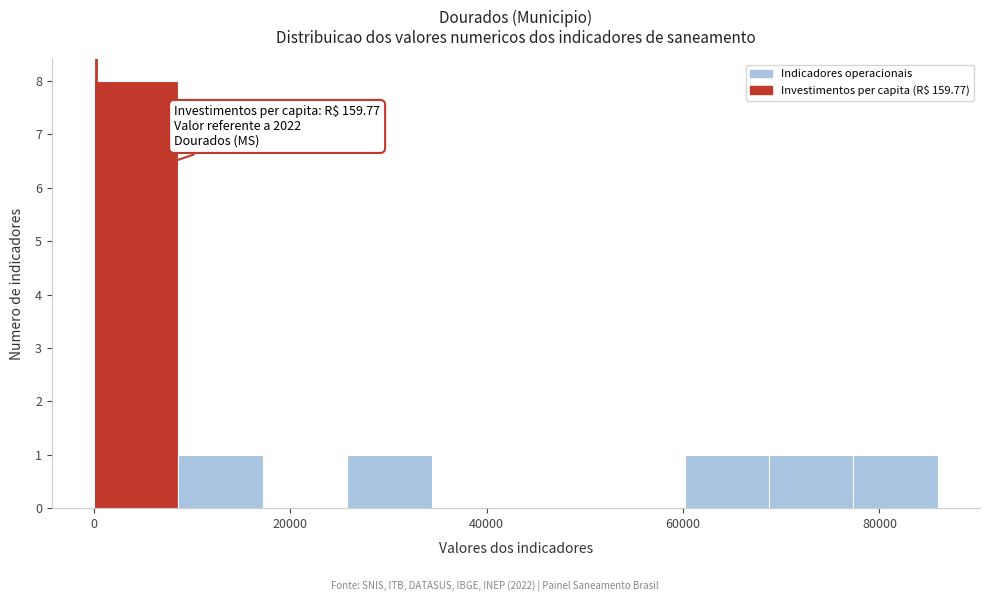

Which range on the x-axis has the tallest bar?

0 to 8000